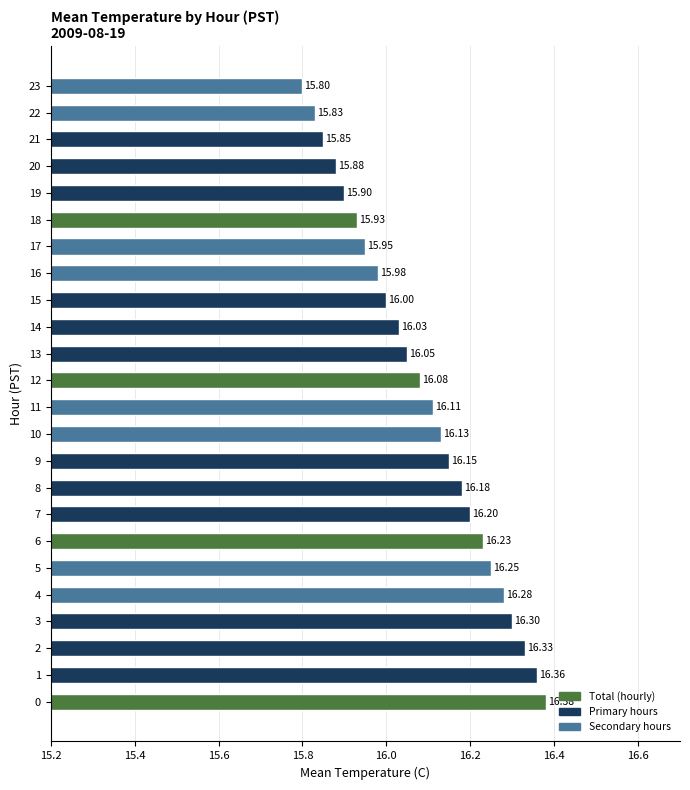

List the labels in order of value, largest first.

0, 1, 2, 3, 4, 5, 6, 7, 8, 9, 10, 11, 12, 13, 14, 15, 16, 17, 18, 19, 20, 21, 22, 23